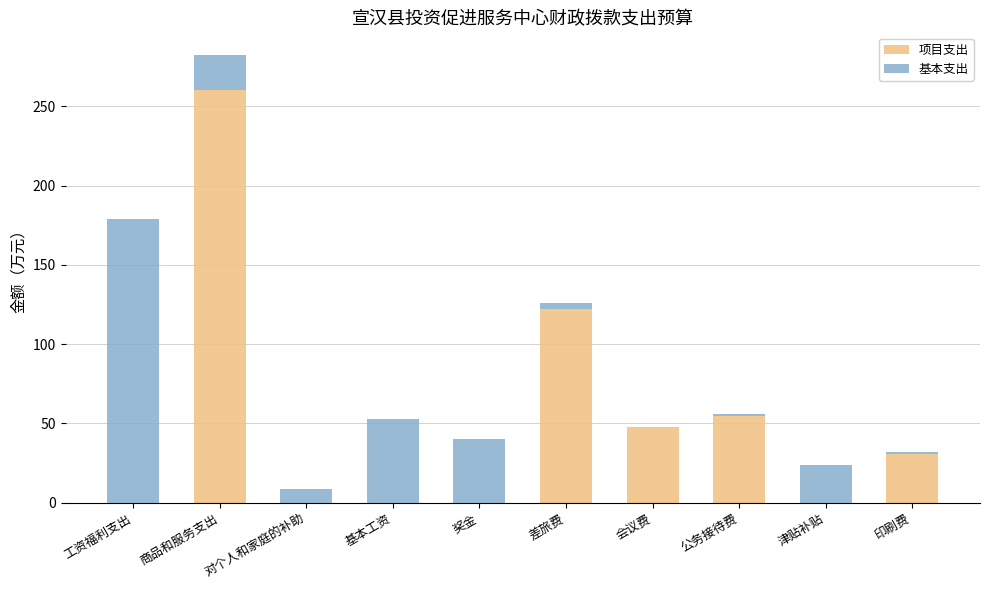

At which category is the sum across all series the highest?

商品和服务支出